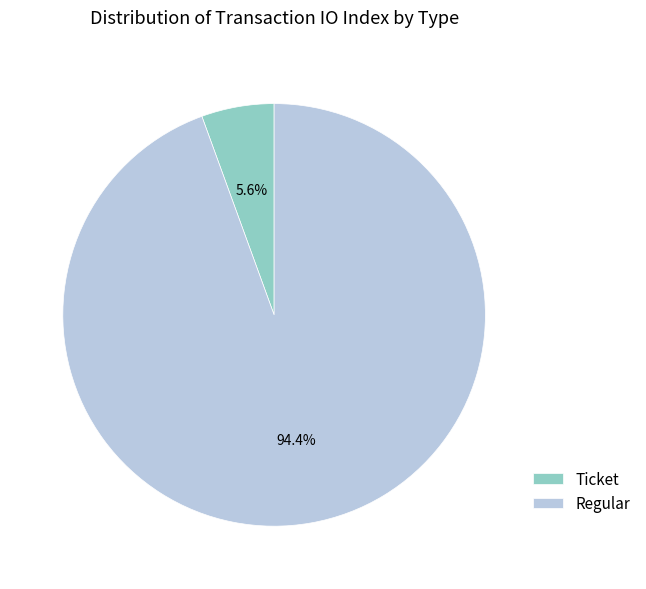

Is there a majority slice in this chart?

Yes